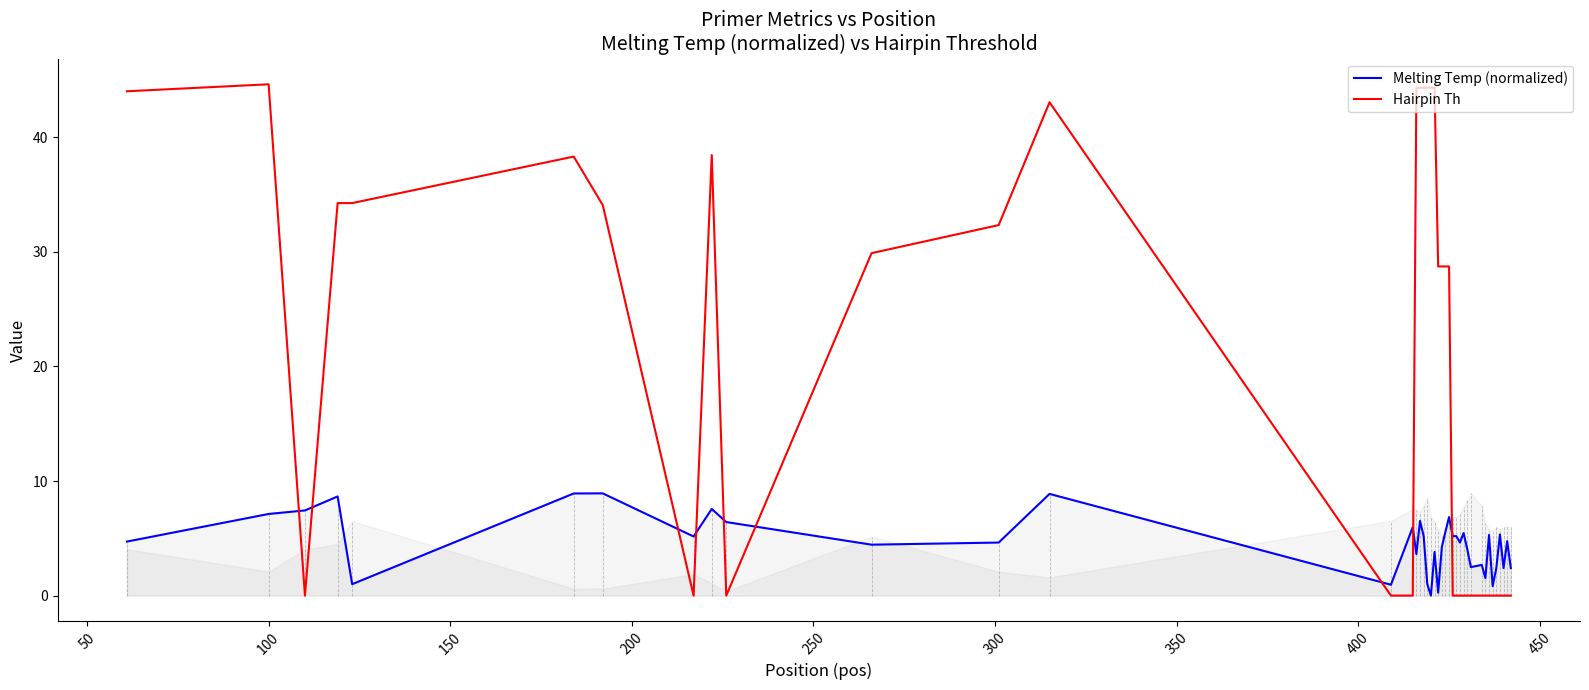

What is the maximum value for Melting Temp (normalized)?

8.9